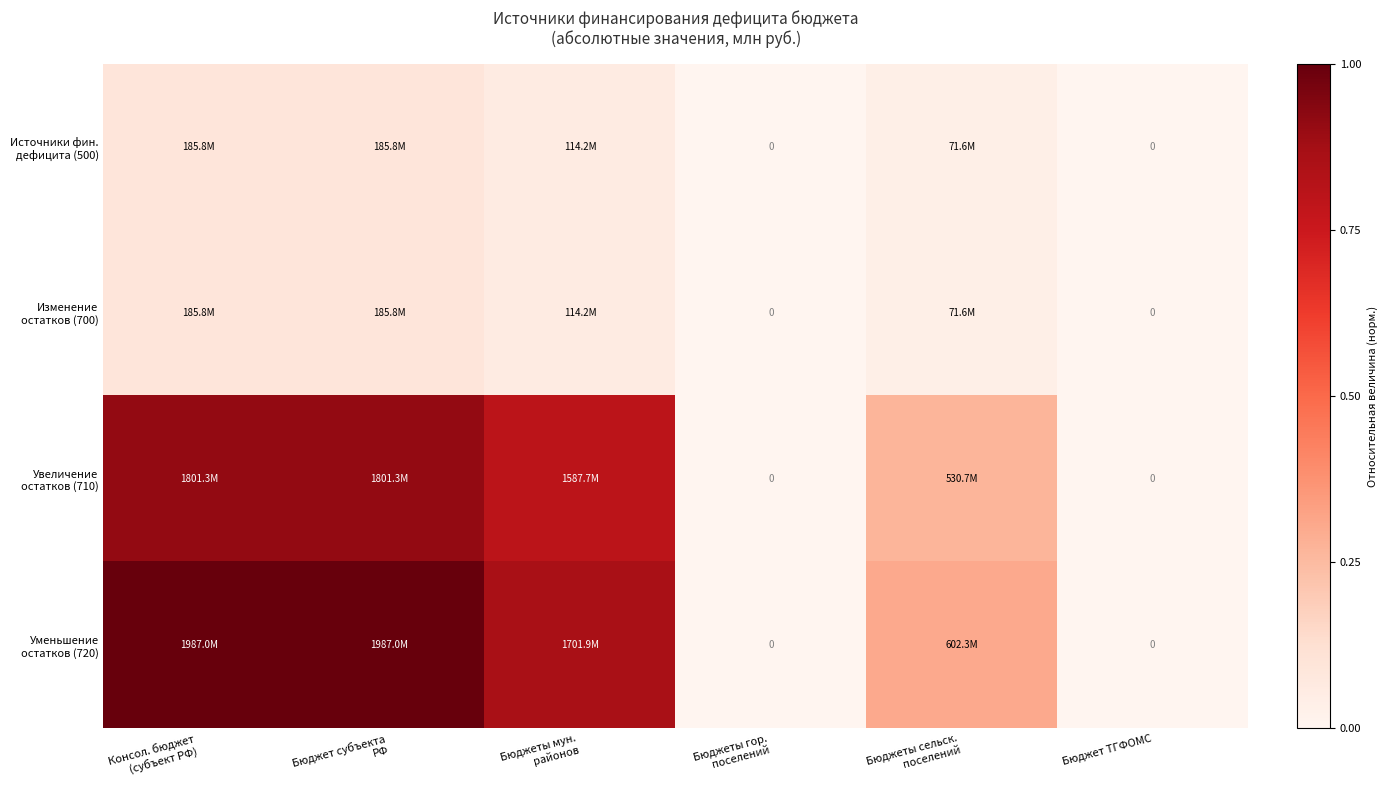

What is the difference between the maximum and second lowest values in the Источники фин. дефицита (500) series?

0.1